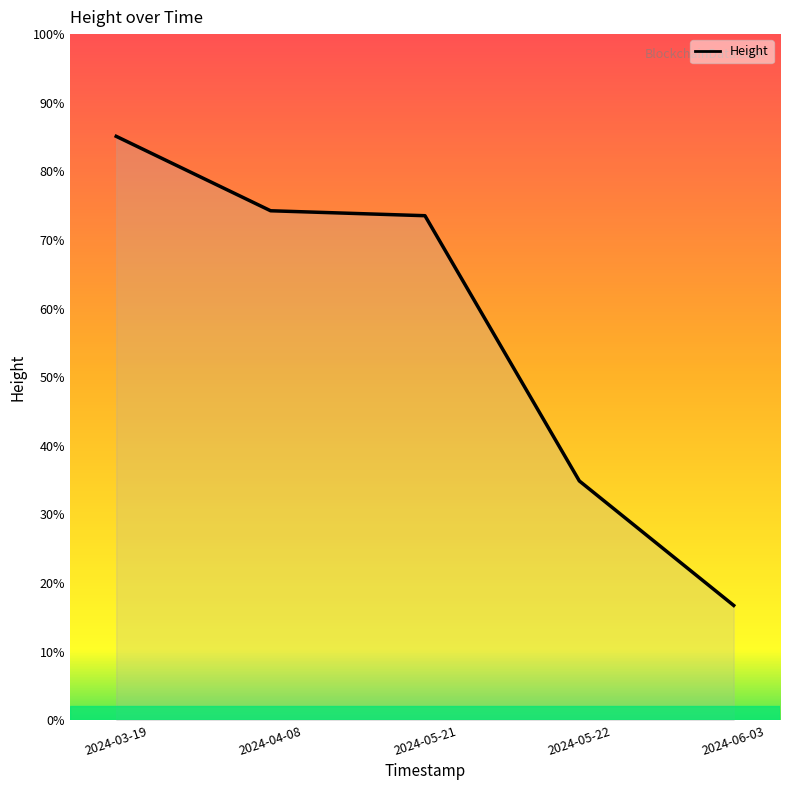

Does the chart have visible grid lines?

No